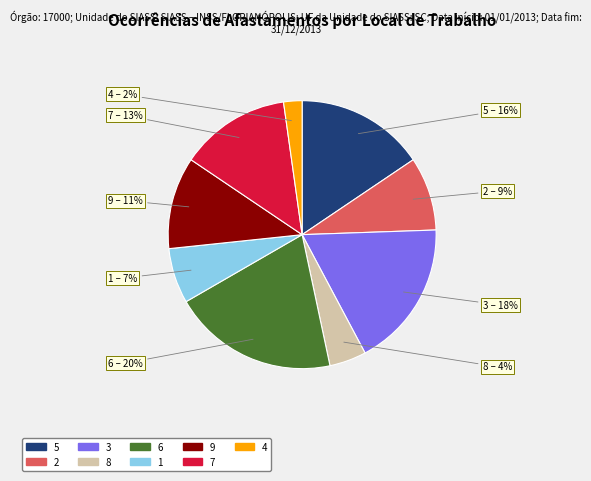

Which category has the biggest portion of the pie?

6